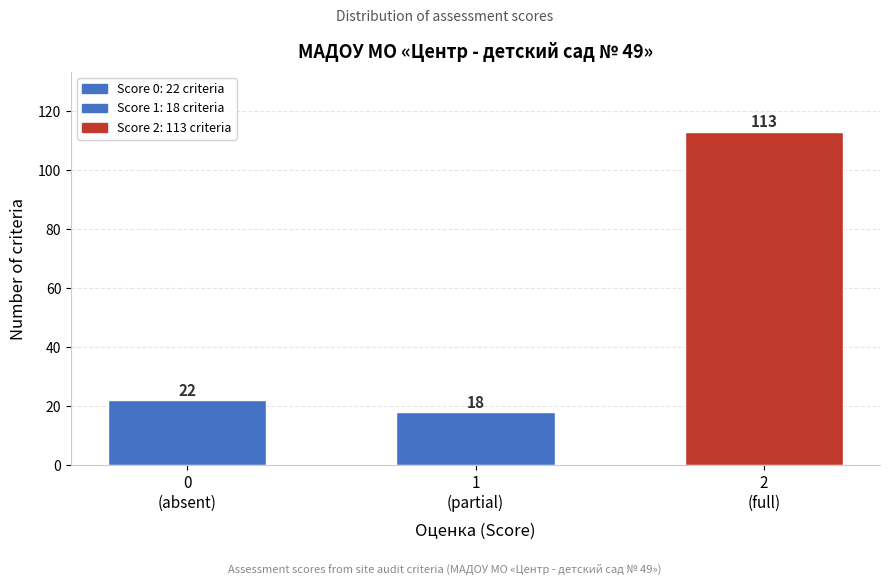

Reading left to right, list all the values displayed in this chart.

22	18	113